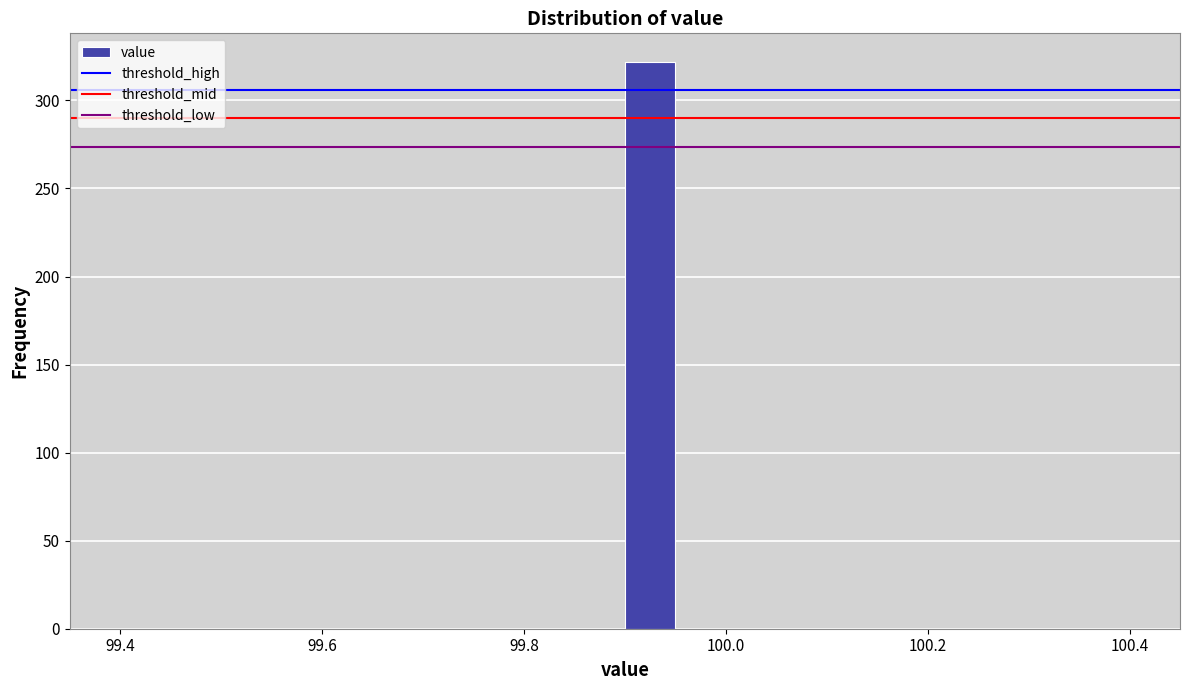

Around what value on the x-axis is the tallest bar? Give the approximate position of its centre, as read against the axis.

99.92